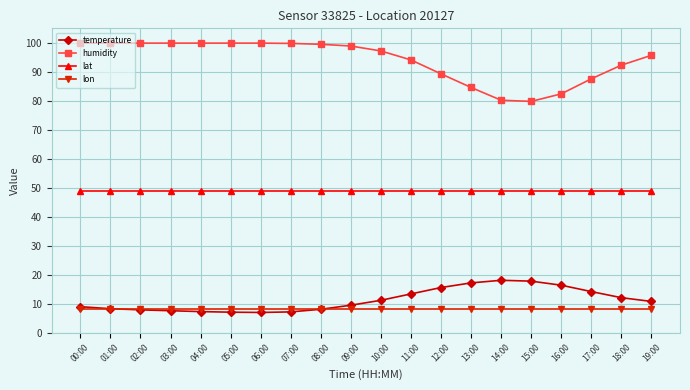

True or false: lat and lon intersect in this chart.

False